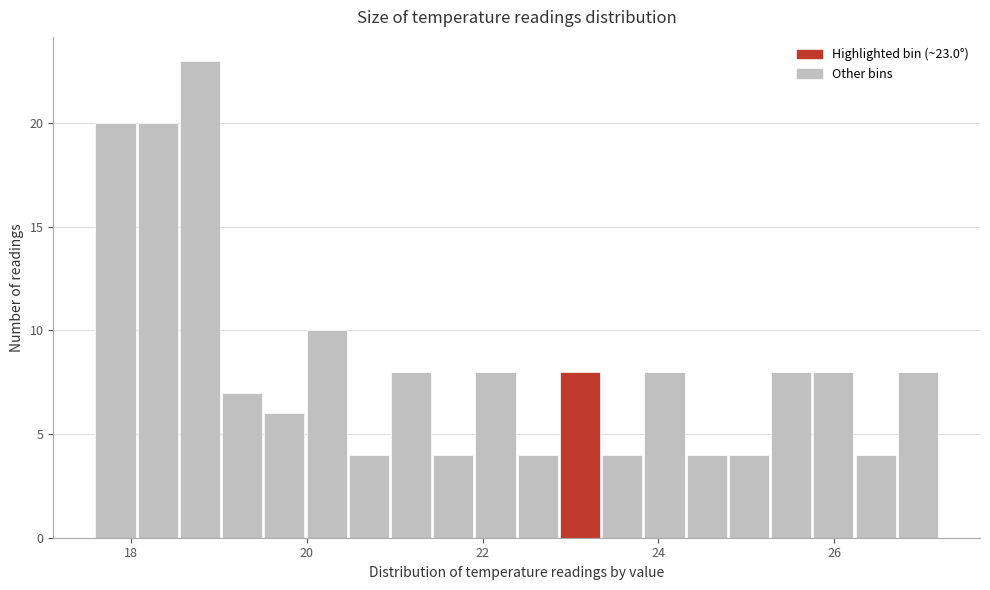

Read against the x-axis, roughly where is the centre of the tallest bar?

18.8